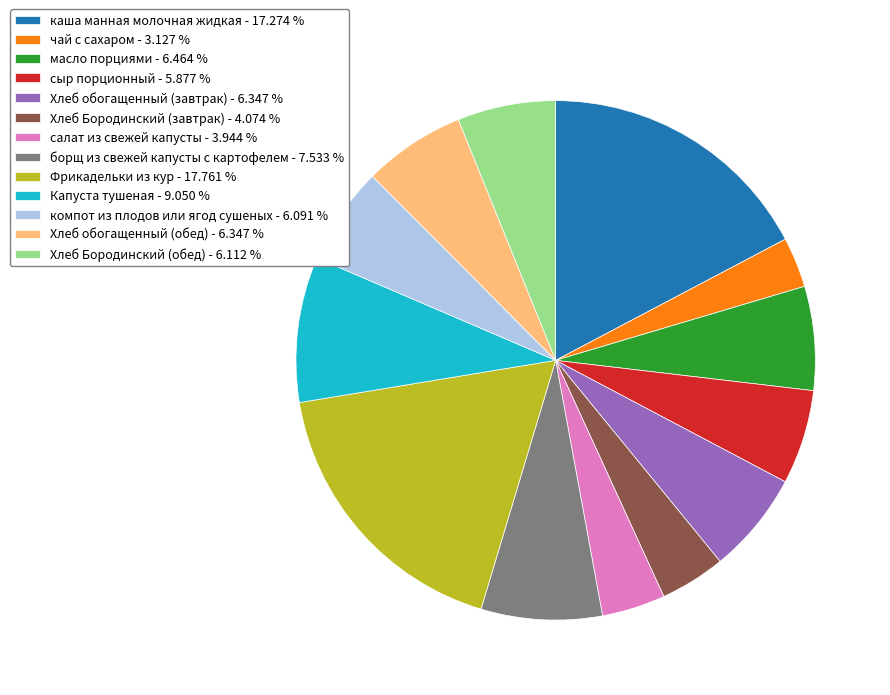

Do Хлеб обогащенный (обед) and Хлеб обогащенный (завтрак) together represent more than half of the pie?

No